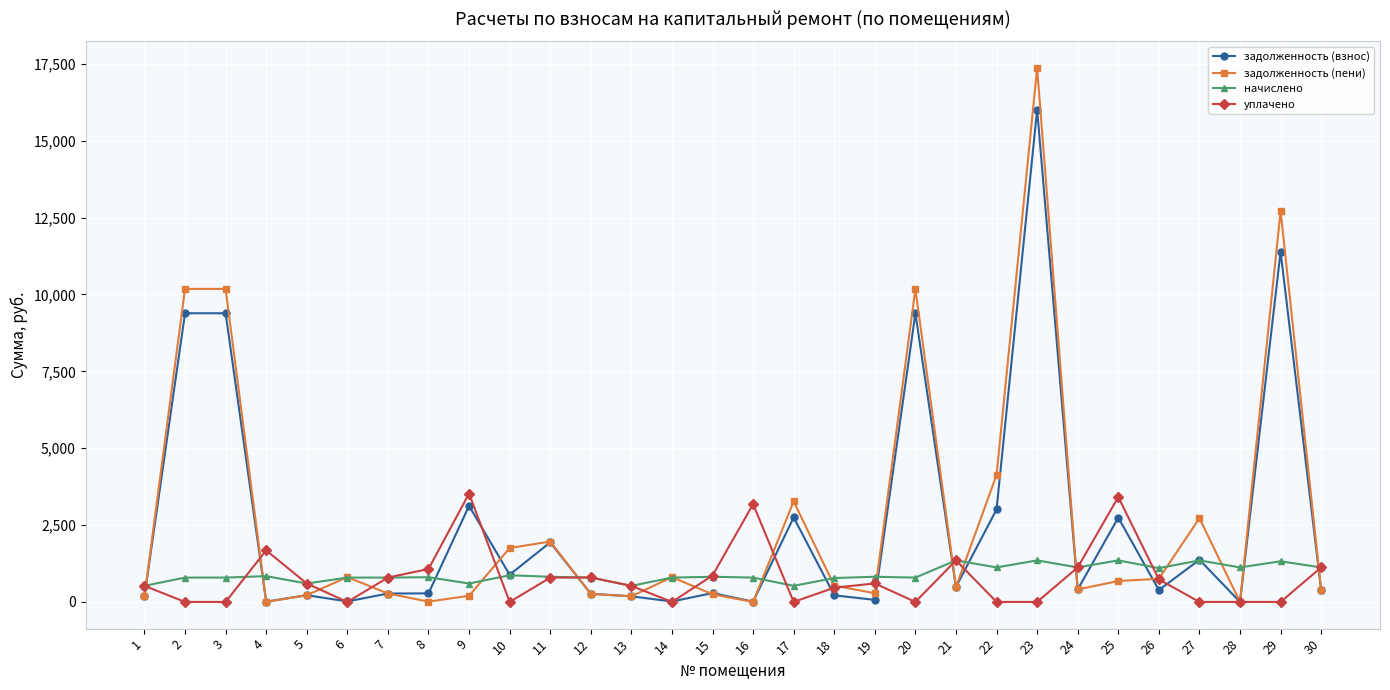

What is the difference between the highest and lowest values at 28?

1122.7